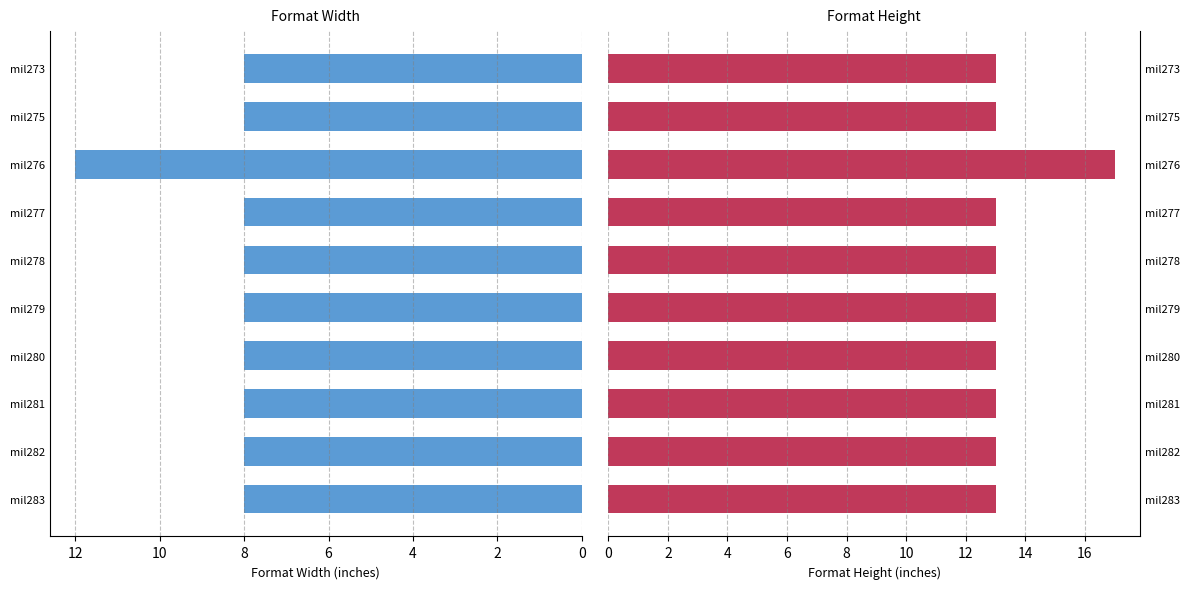

Rank the series at mil273 from highest to lowest value.

Format Height, Format Width